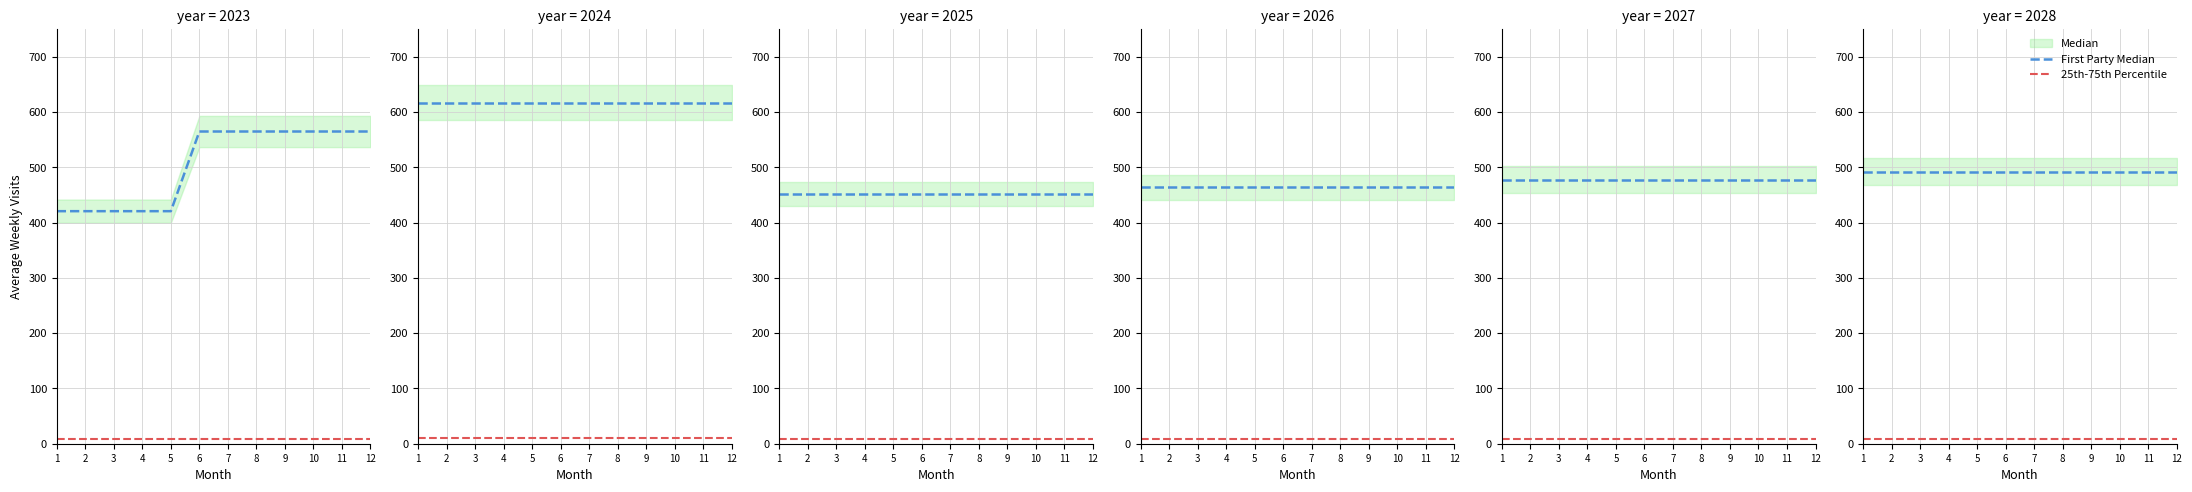

True or false: First Party Median and Median intersect in this chart.

False